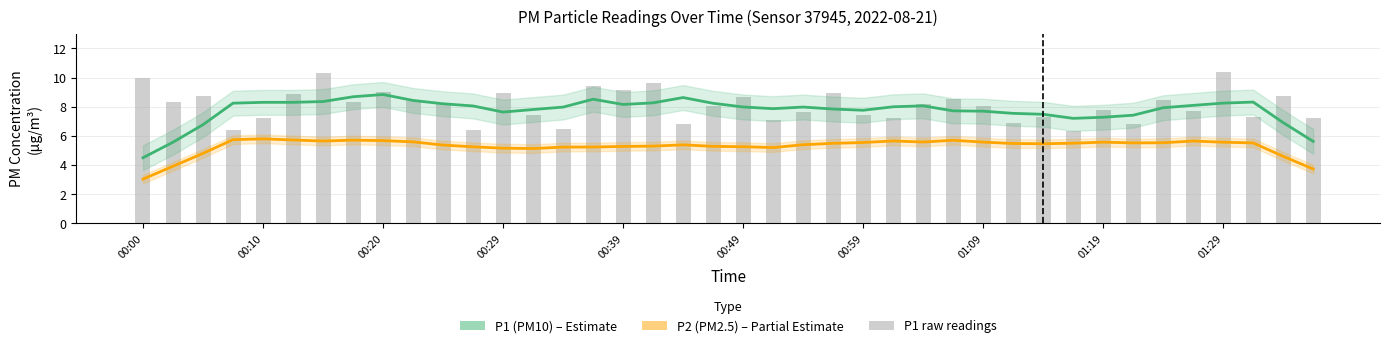

How many groups of bars are there?

40